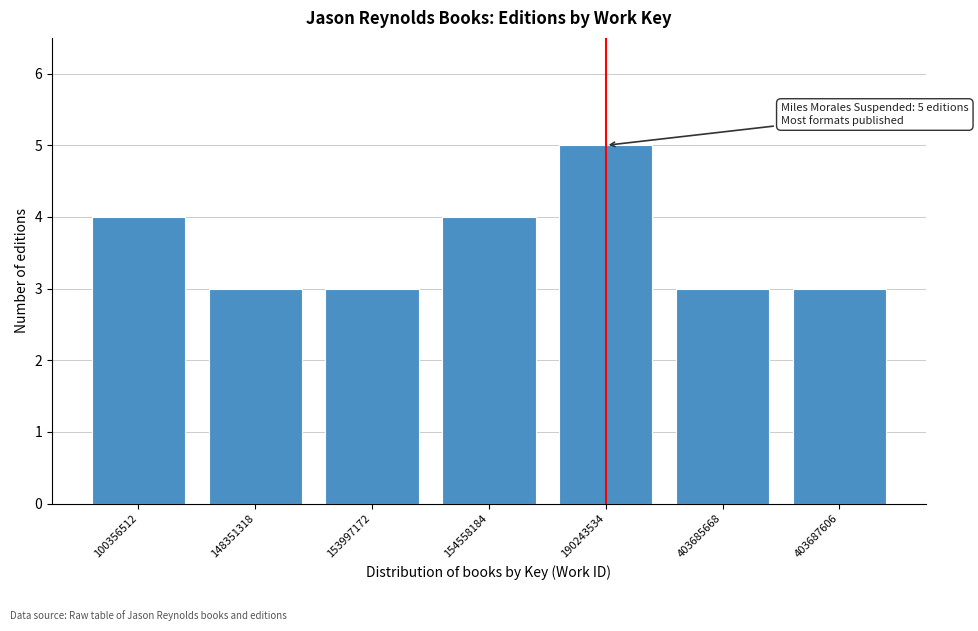

Reading left to right, transcribe all the data shown in this chart.

4	3	3	4	5	3	3